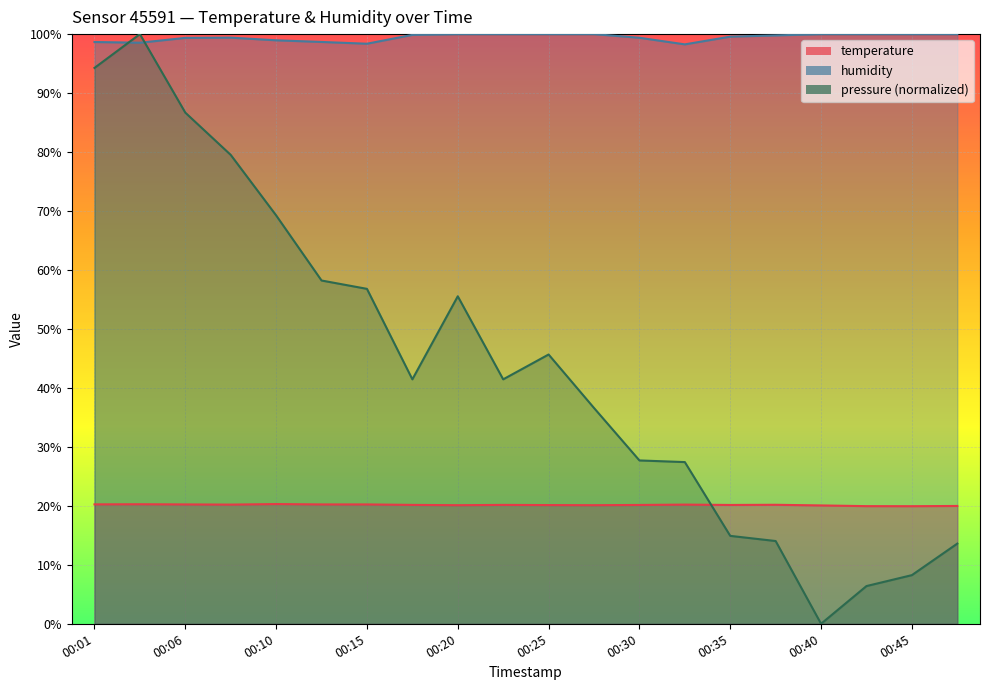

What is the value of the temperature point at the 15th from the left?

20.1